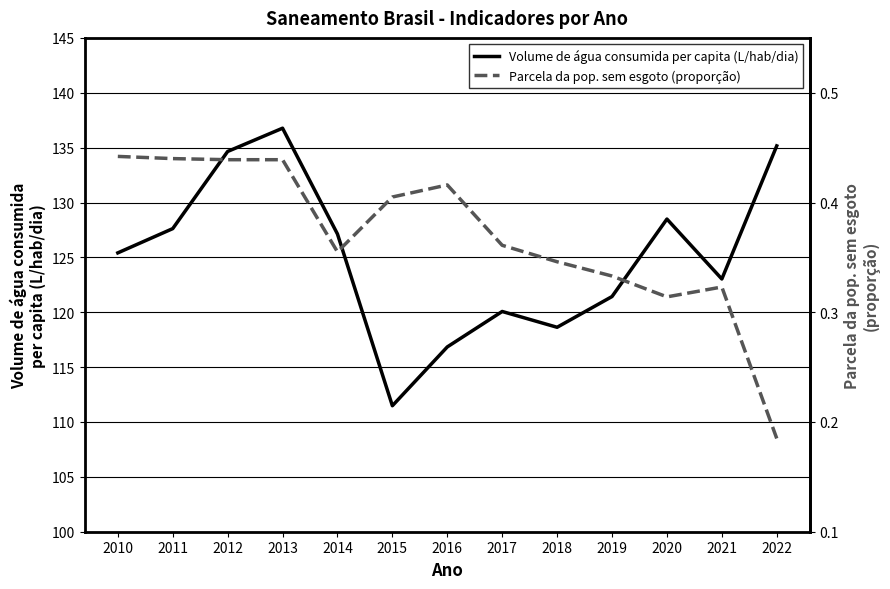

Reading left to right, extract all data points from this chart.

Volume de água consumida per capita (L/hab/dia): 2010=125.4	2011=127.6	2012=134.7	2013=136.8	2014=127.1	2015=111.5	2016=116.8	2017=120.1	2018=118.6	2019=121.4	2020=128.5	2021=123.0	2022=135.2
Parcela da pop. sem esgoto (proporção): 2010=0.4	2011=0.4	2012=0.4	2013=0.4	2014=0.4	2015=0.4	2016=0.4	2017=0.4	2018=0.3	2019=0.3	2020=0.3	2021=0.3	2022=0.2